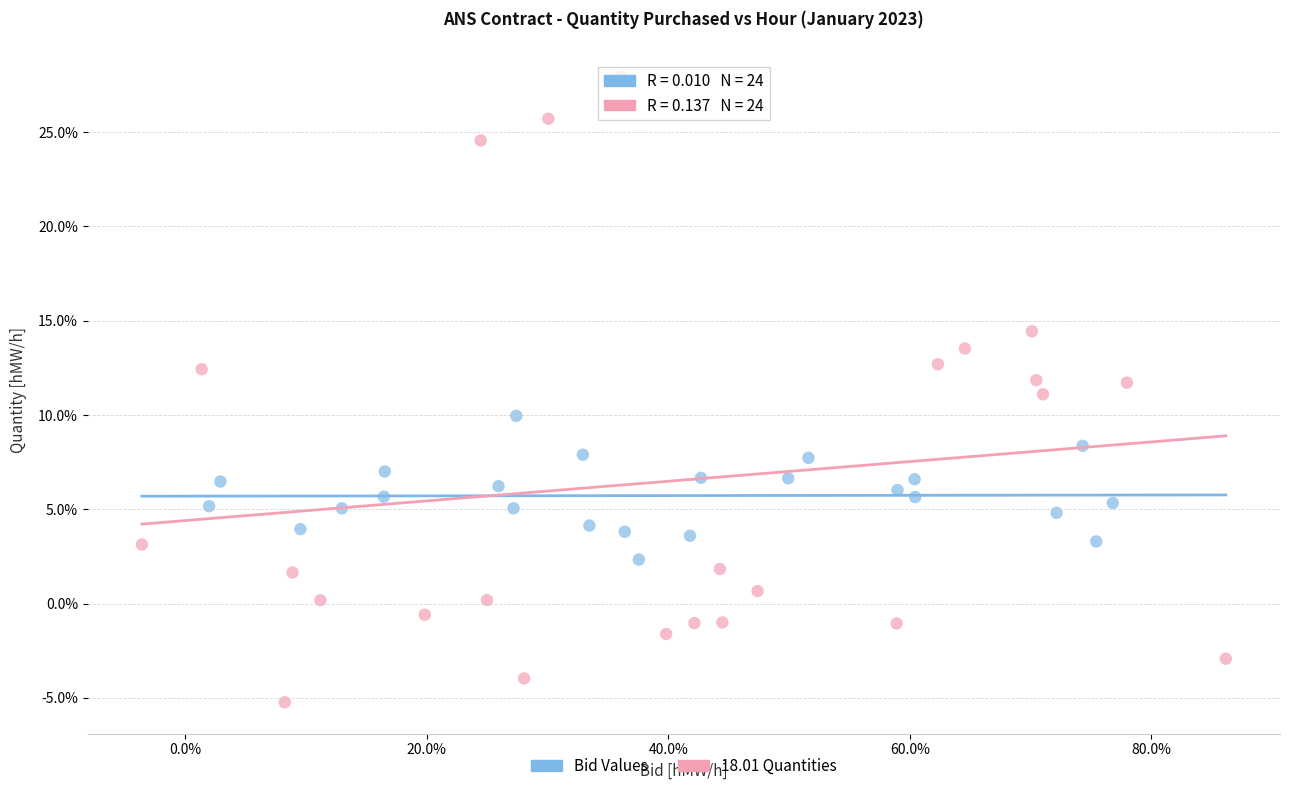

Which series reaches the maximum Y coordinate?

18.01 Quantities